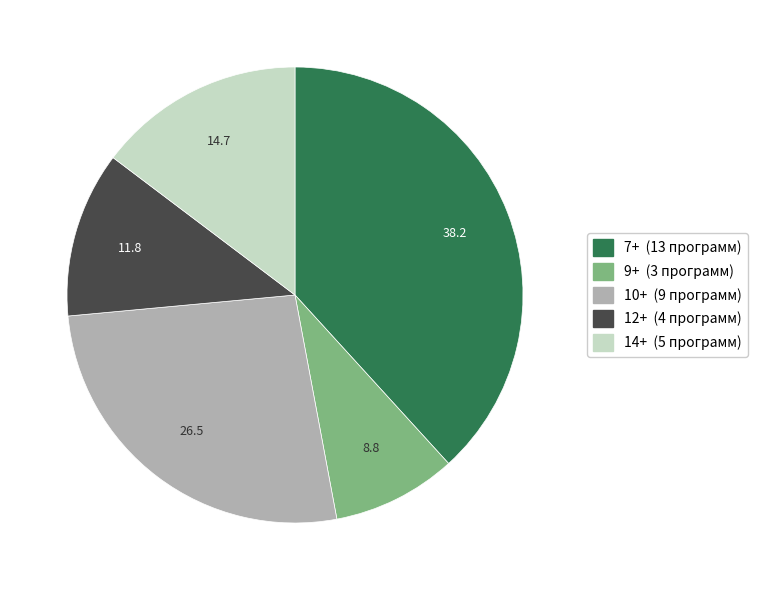

How many slices are in this pie chart?

5